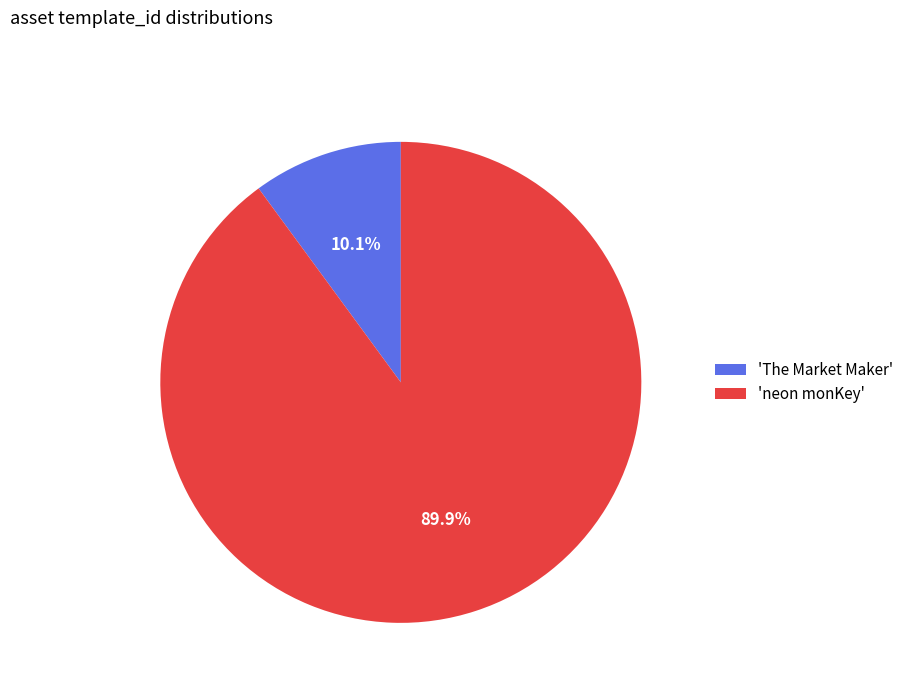

Do 'The Market Maker' and 'neon monKey' together represent more than half of the pie?

Yes